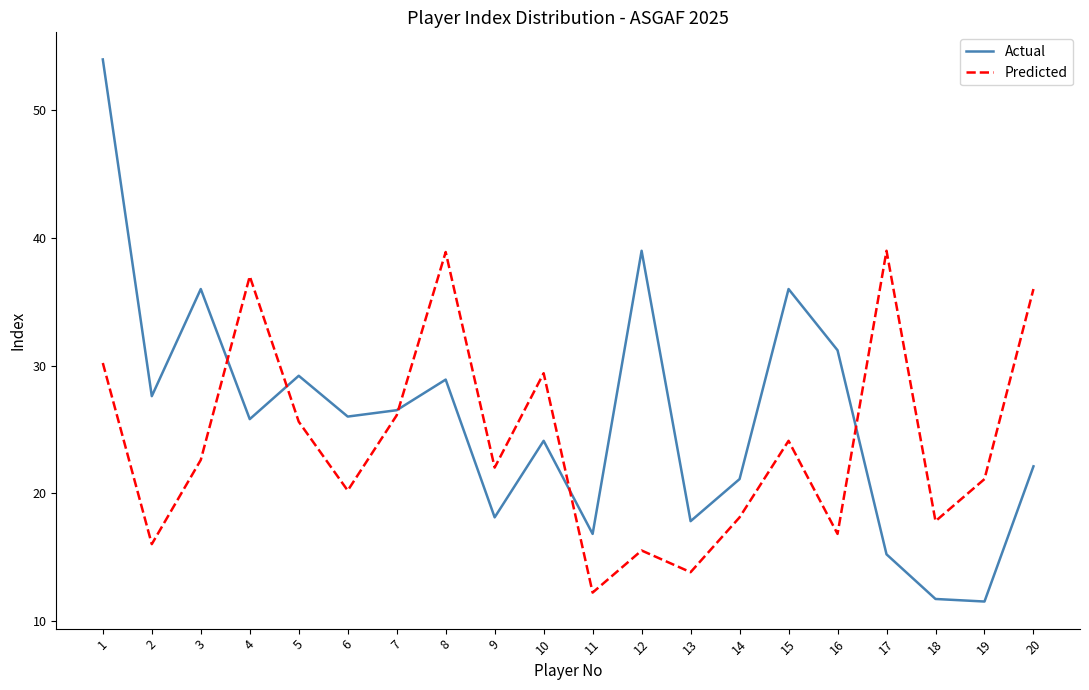

Does the chart display data point markers on the line(s)?

No